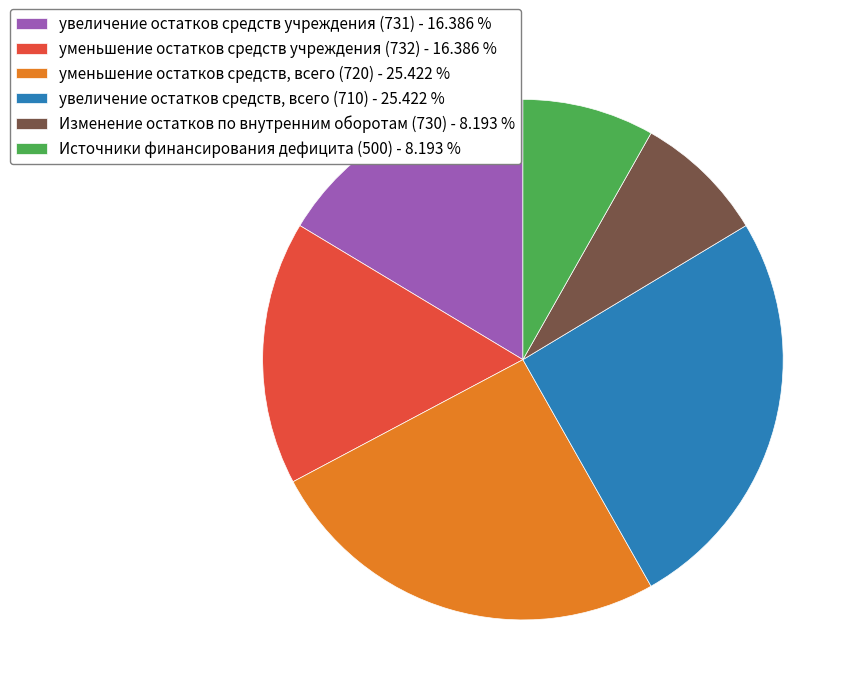

The Изменение остатков по внутренним оборотам (730) slice represents 8% of the pie. True or false?

True